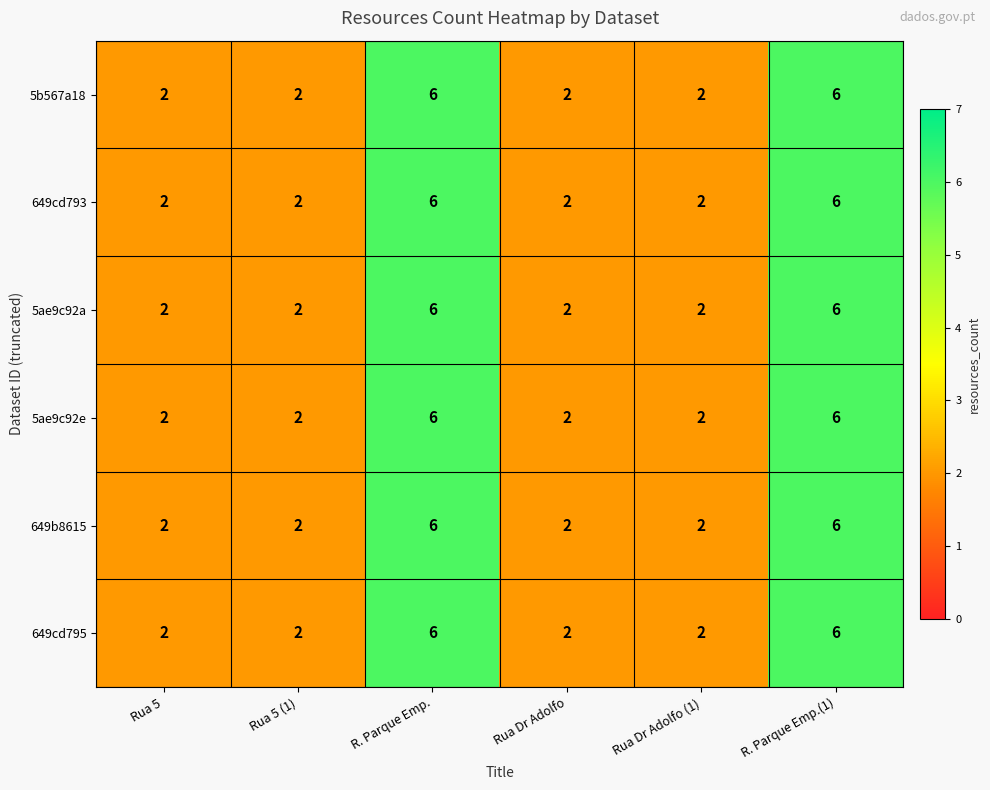

What is the total value across all series at Rua Dr Adolfo (1)?

12